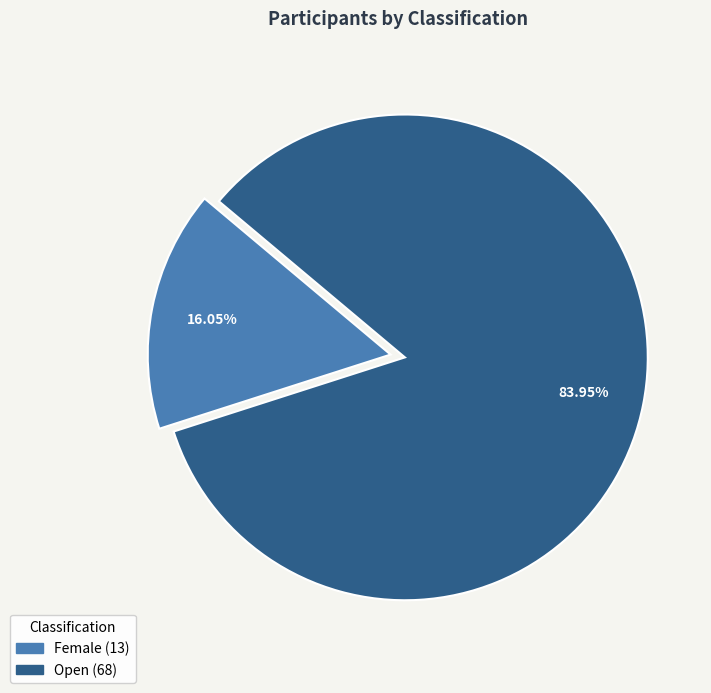

Between Open and Female, which is larger?

Open